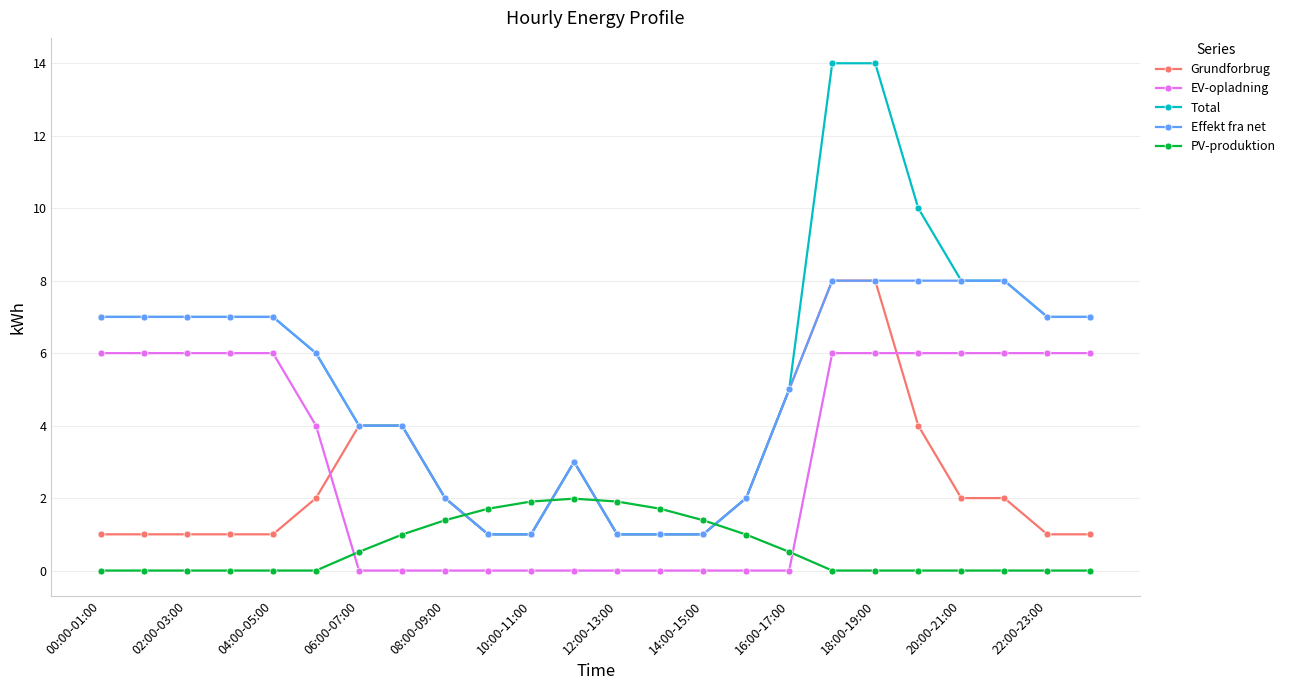

What is the highest value of the EV-opladning series?

6.0